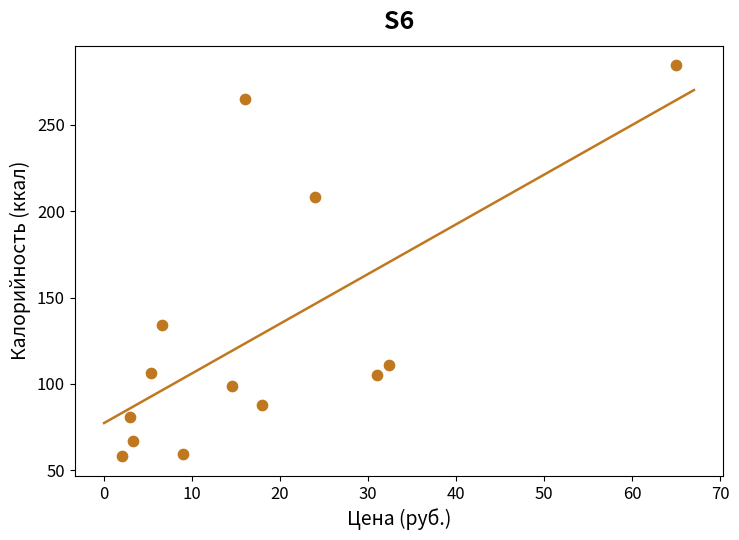

What is the range of X values (max minus min)?

63.0